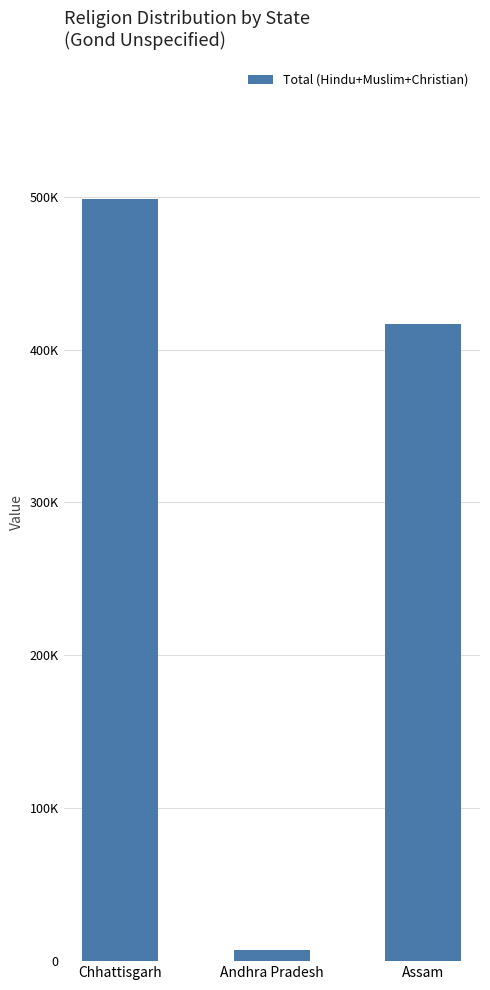

List the labels in order of value, smallest first.

Andhra Pradesh, Assam, Chhattisgarh